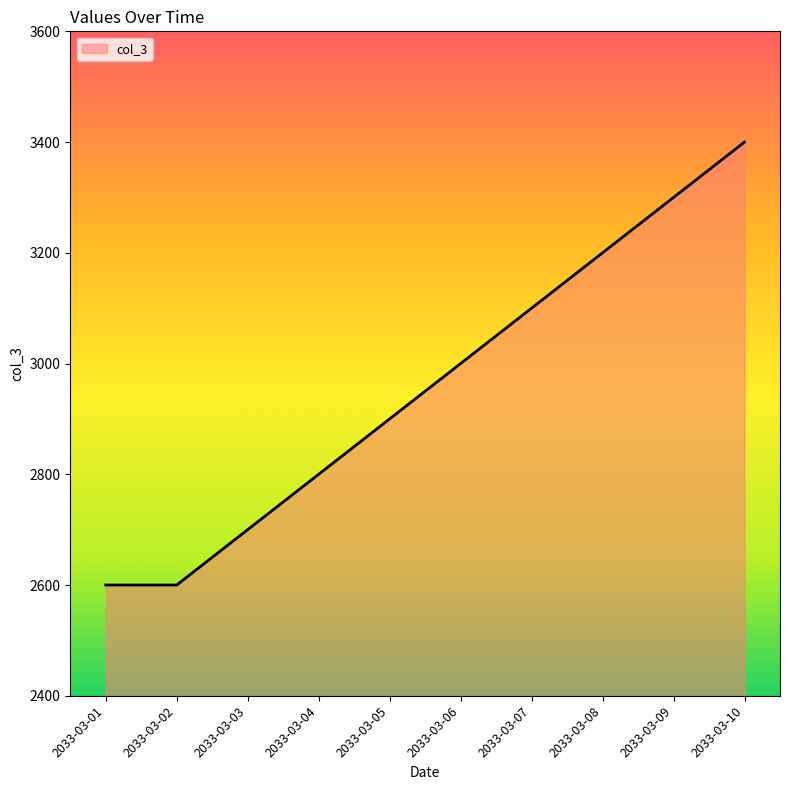

True or false: the data has more than 0 interior local peaks.

False